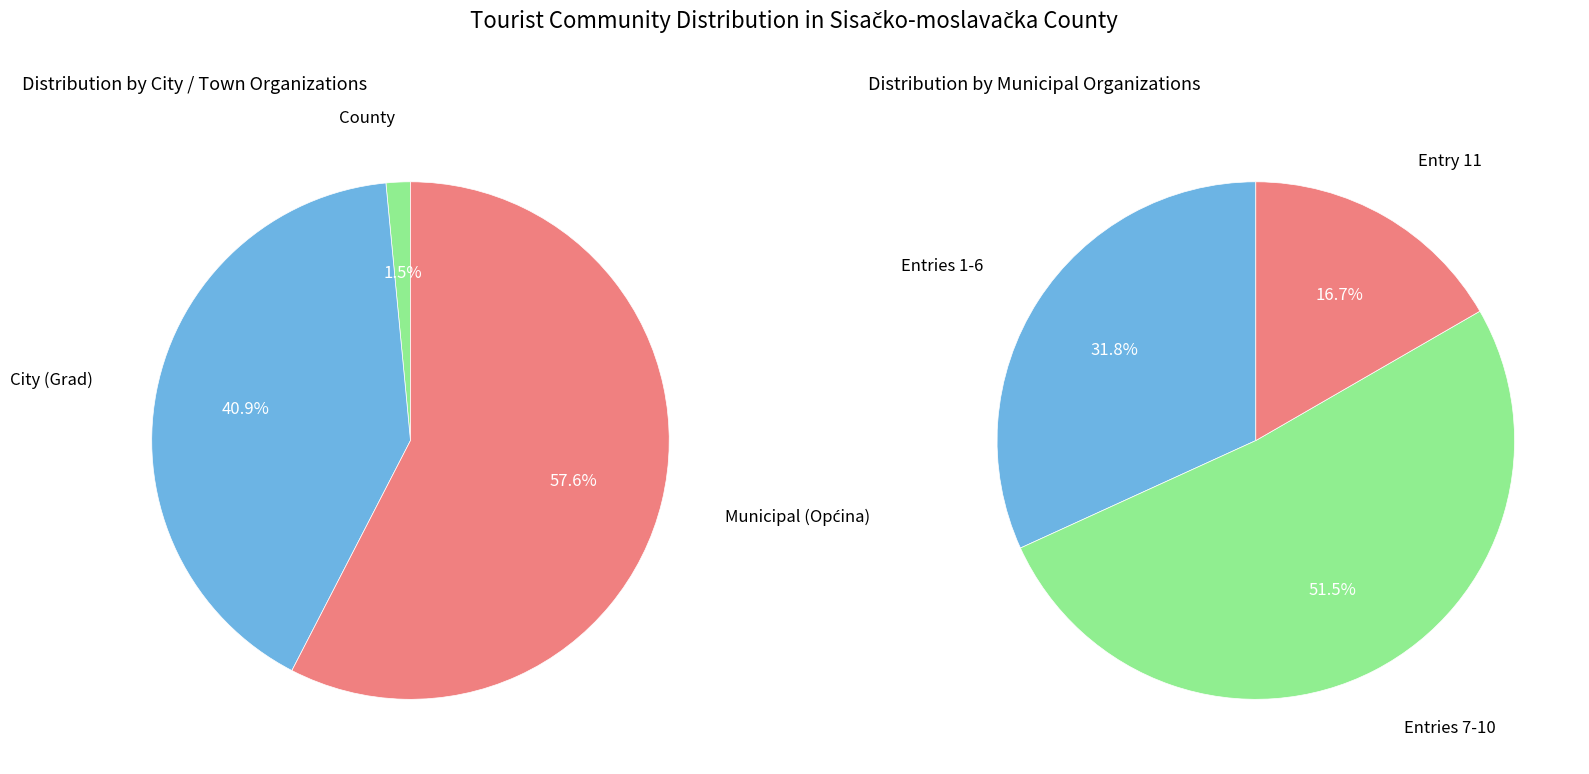

Does Općina Lipovljani account for over 50% of the chart?

No